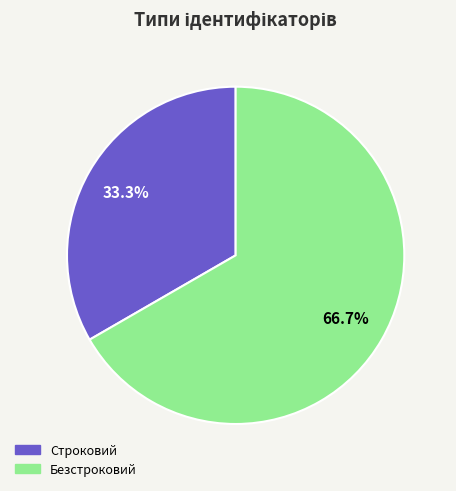

True or false: Строковий accounts for 39% of the total.

False